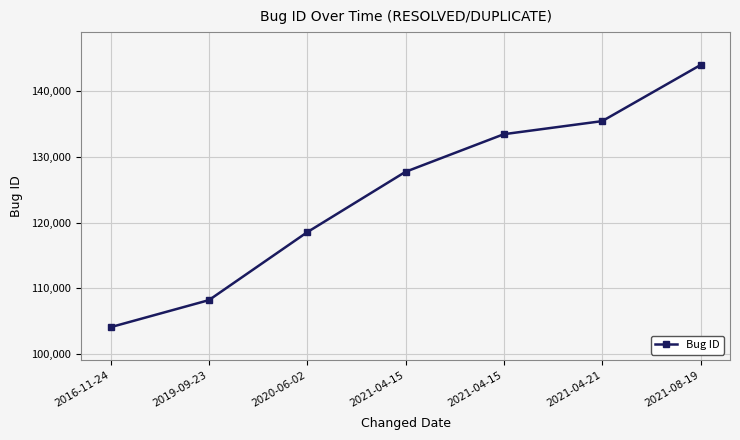

Does the chart display data point markers on the line(s)?

Yes